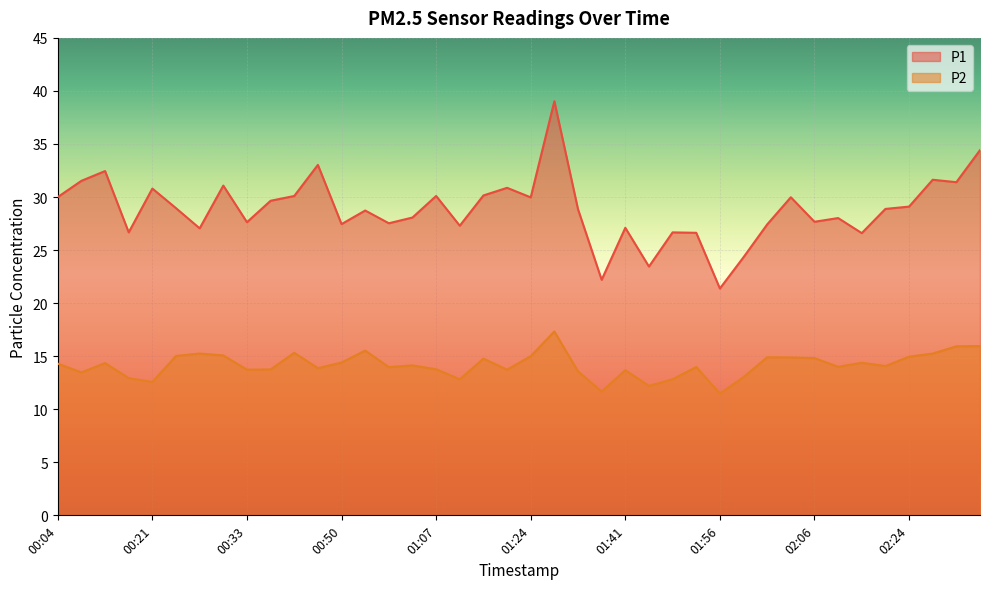

What is the difference between the P1 values at 00:50 and 01:36?

5.2